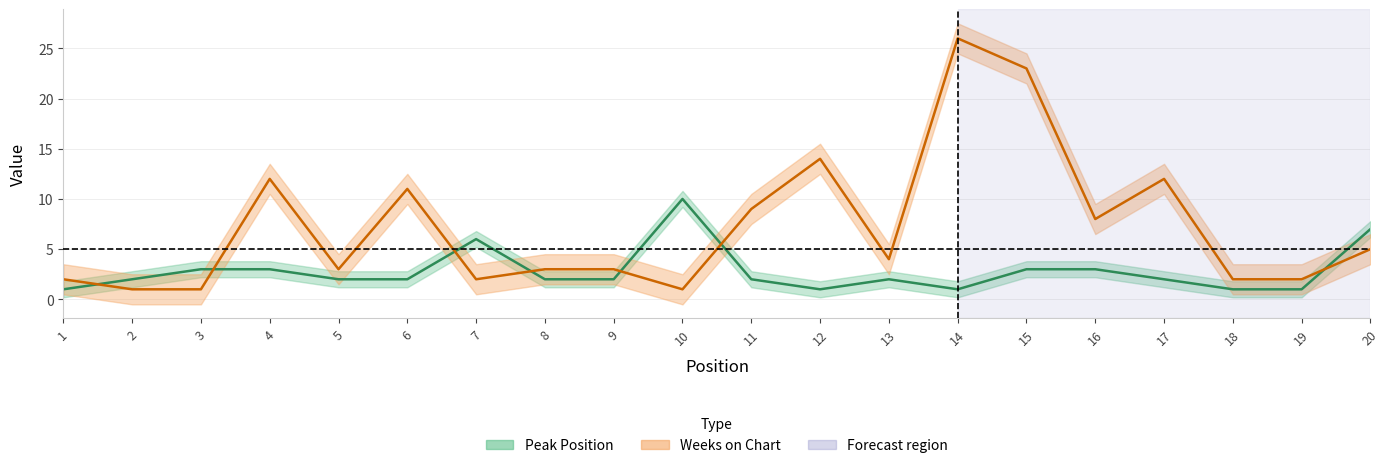

Where is the first local minimum for Peak Position?

12